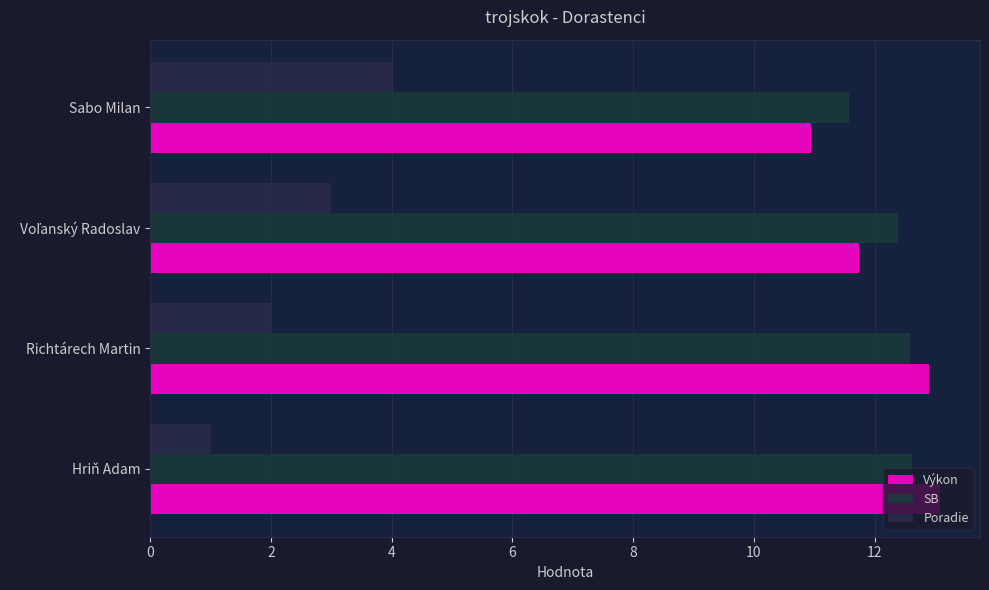

How many values in the SB series exceed 12?

3